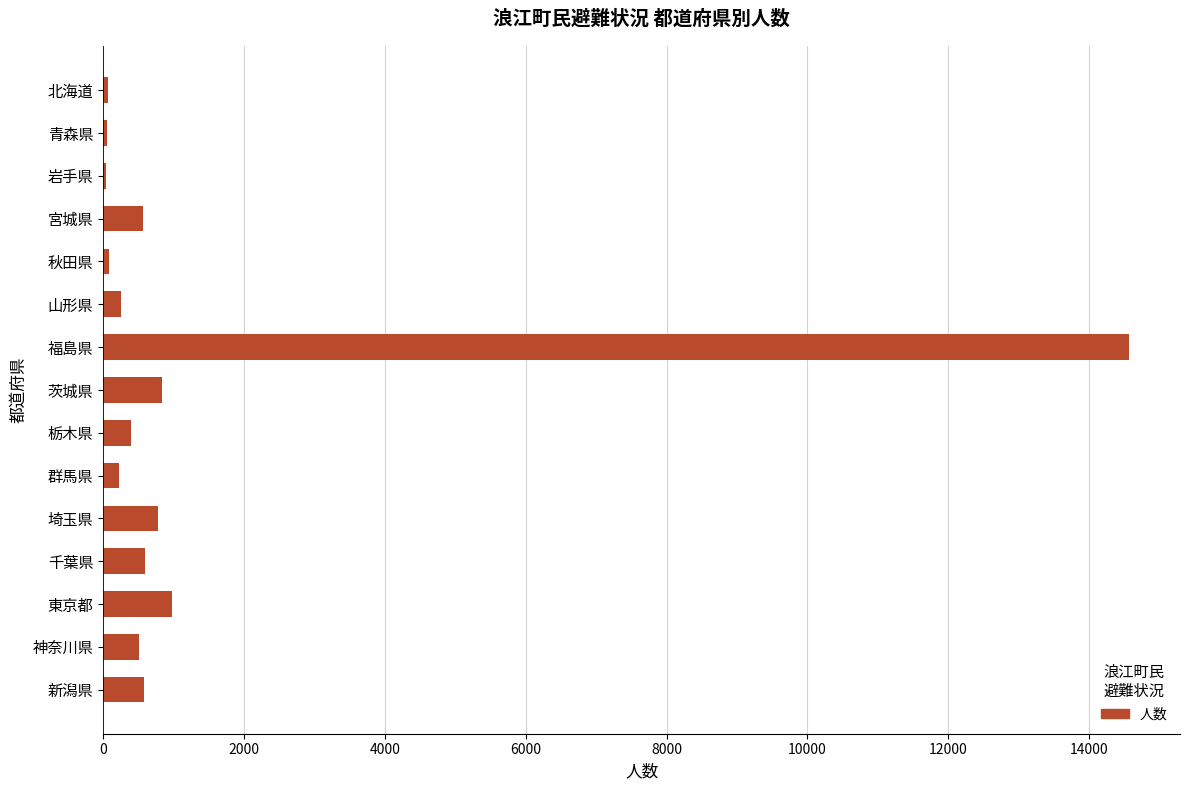

At which category does the chart reach its peak across all series?

福島県